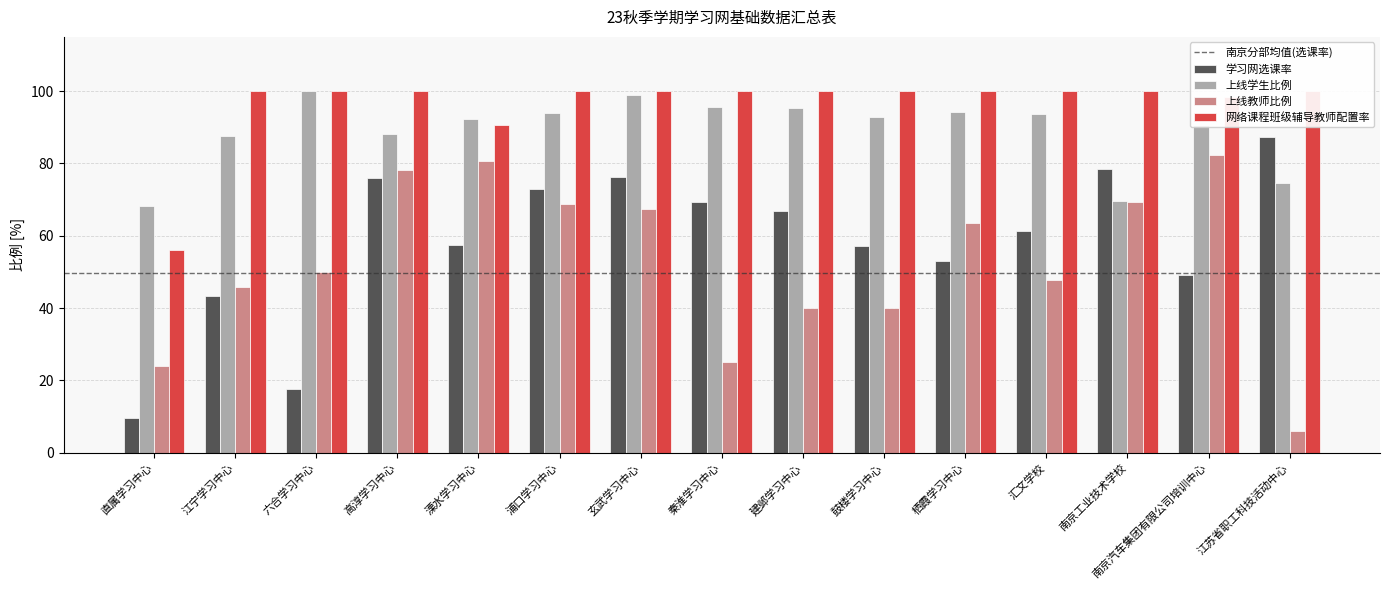

Which has a higher value, 秦淮学习中心 or 六合学习中心?

秦淮学习中心